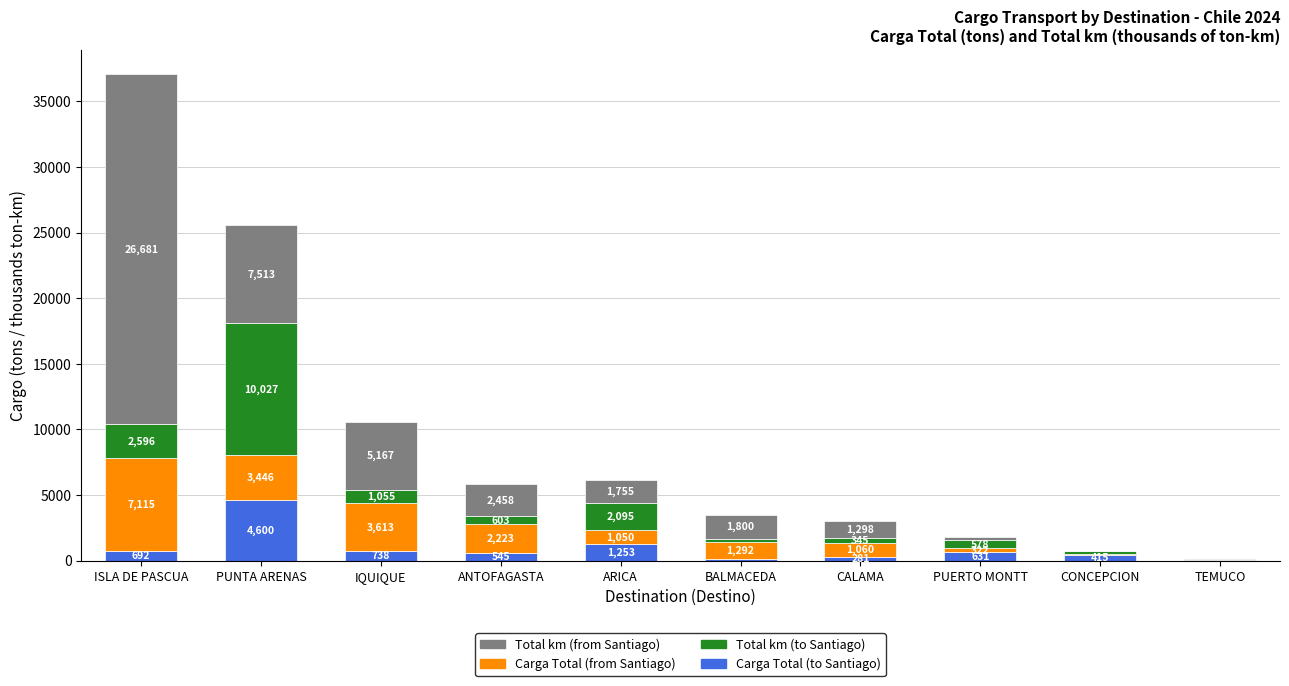

Does the chart contain stacked bars?

Yes